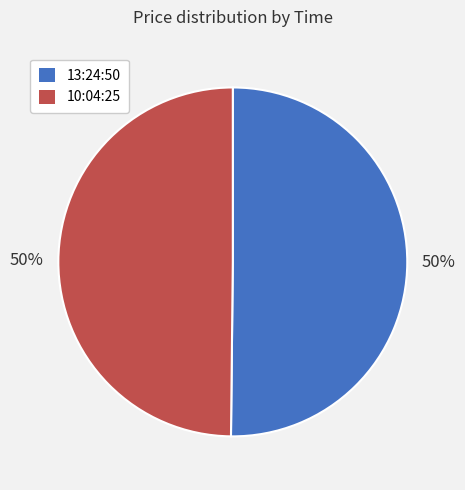

What is the ratio of the value at 13:24:50 to the value at 10:04:25?

1.0